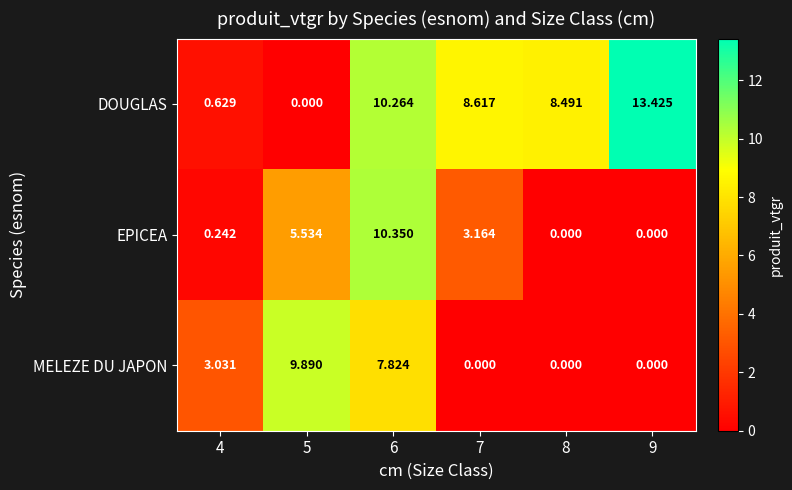

Rank the series by their maximum value, from highest to lowest.

DOUGLAS, EPICEA, MELEZE DU JAPON